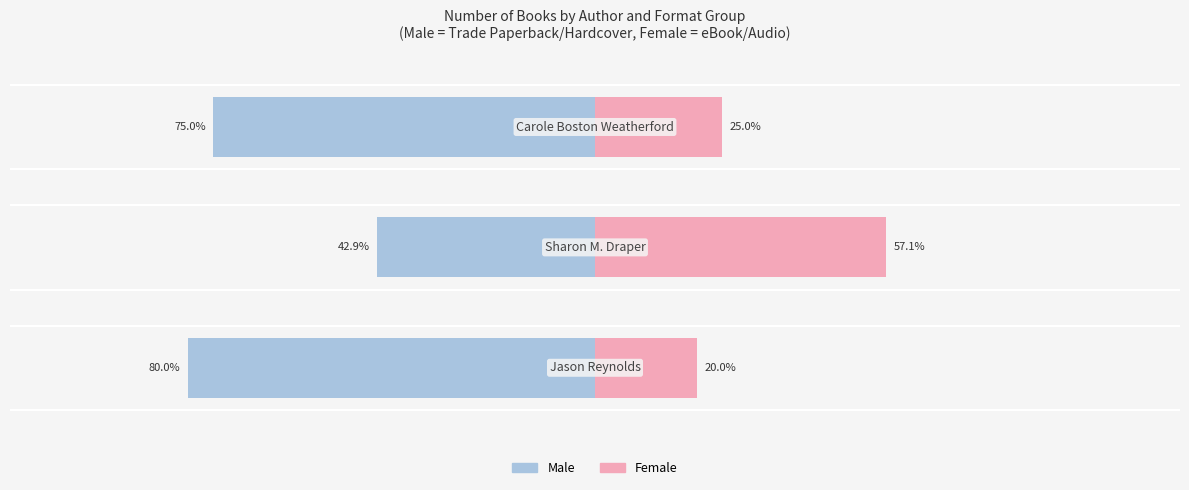

Are the bars horizontal?

Yes